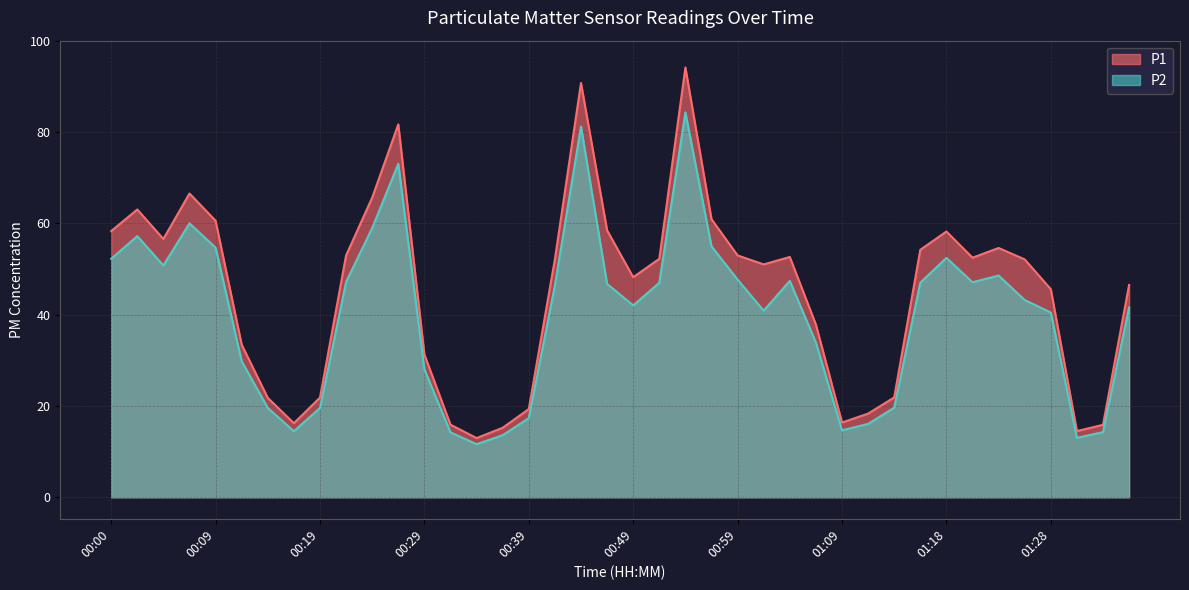

Reading left to right, what are all the values shown in this chart?

P1: 58.3	63.0	56.6	66.5	60.6	33.4	21.8	16.2	21.8	53.0	65.6	81.7	31.3	15.9	13.0	15.2	19.3	52.1	90.7	58.5	48.2	52.2	94.1	60.9	53.0	51.0	52.6	37.8	16.4	18.3	21.9	54.2	58.2	52.5	54.6	52.1	45.6	14.5	15.9	46.5
P2: 52.2	57.2	50.8	60.0	54.7	29.8	19.6	14.5	19.6	47.2	59.0	73.0	28.0	14.2	11.6	13.6	17.3	46.4	81.2	46.7	42.0	47.0	84.3	55.0	47.7	40.9	47.4	33.9	14.7	16.1	19.6	47.0	52.4	47.1	48.6	43.2	40.5	13.0	14.3	41.6